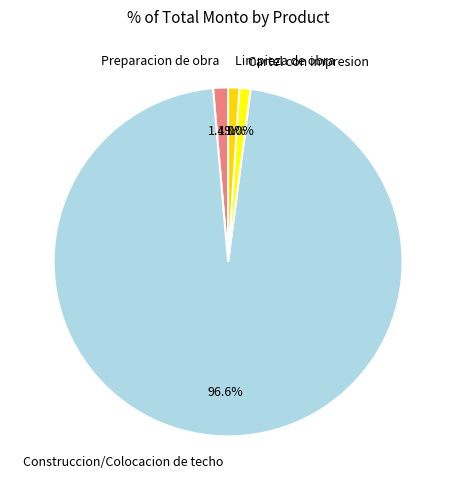

To the nearest percent, what is the combined percentage of Limpieza de obra and Cartel con impresion?

2%